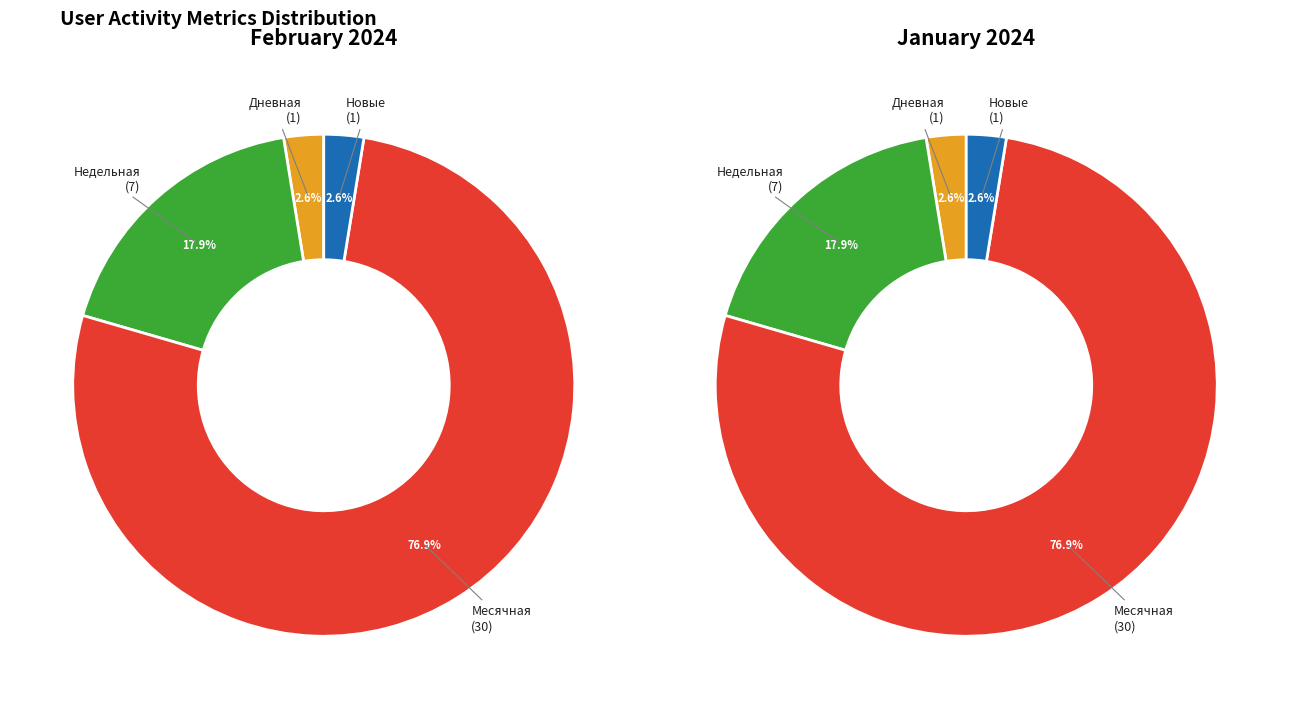

Is it true that 16 is 1% of the pie?

False